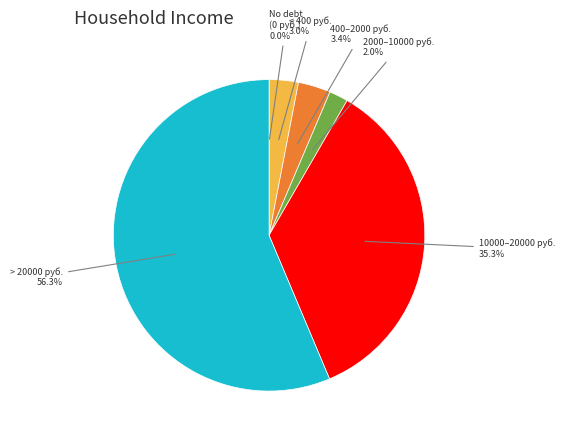

Is there any slice that represents more than half of the pie?

Yes